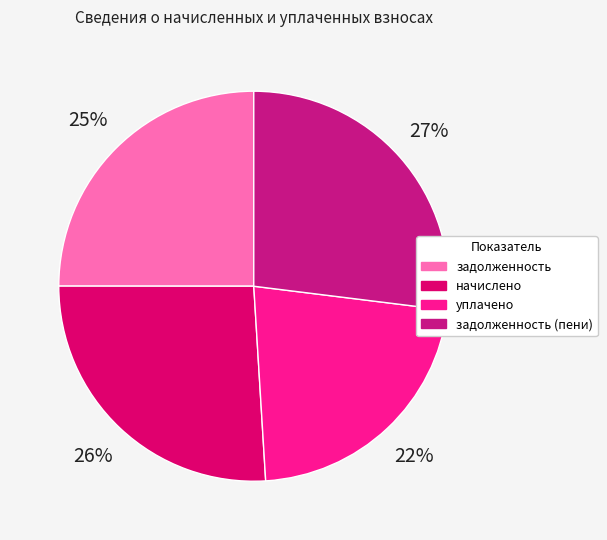

What portion of the pie excludes задолженность (пени)?

73.0%